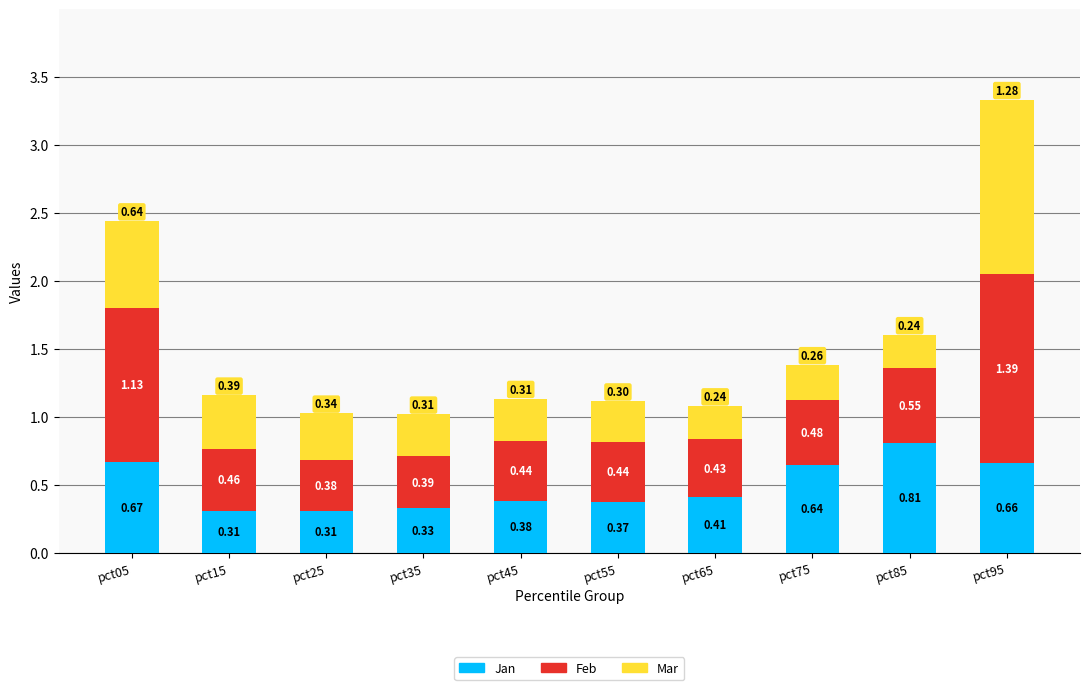

How many categories are shown in the chart?

10